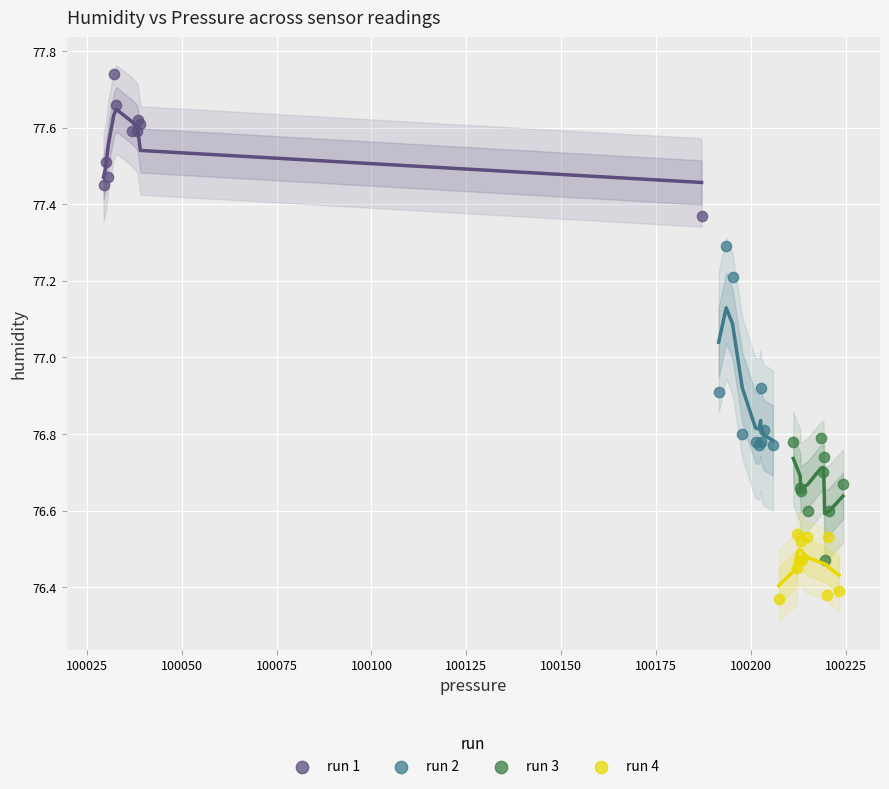

Which series has the widest spread of Y values?

run 2